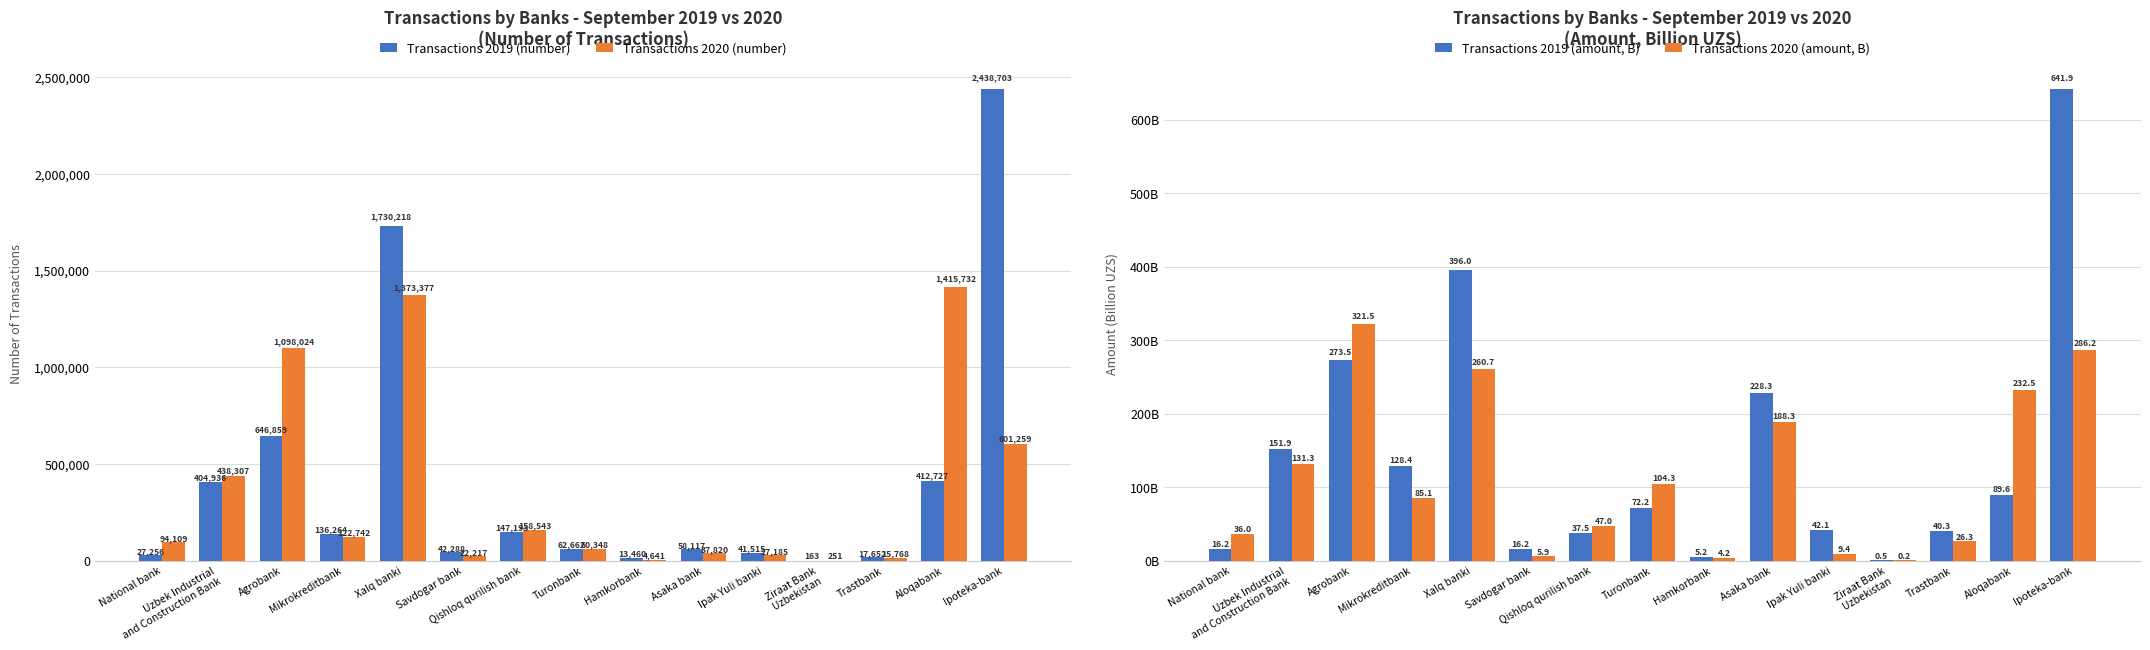

What is the label of the 14th bar from the right?

Uzbek Industrial
and Construction Bank